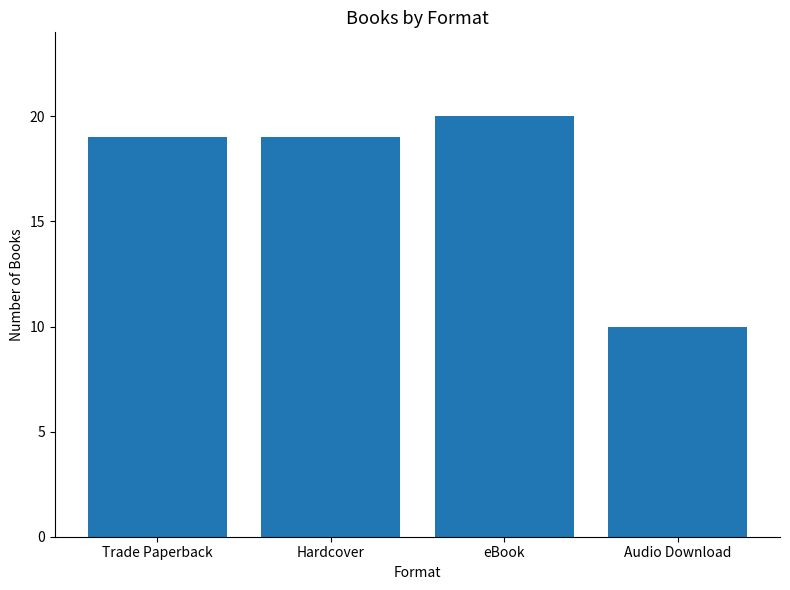

Is it true that the value at eBook is 36?

False